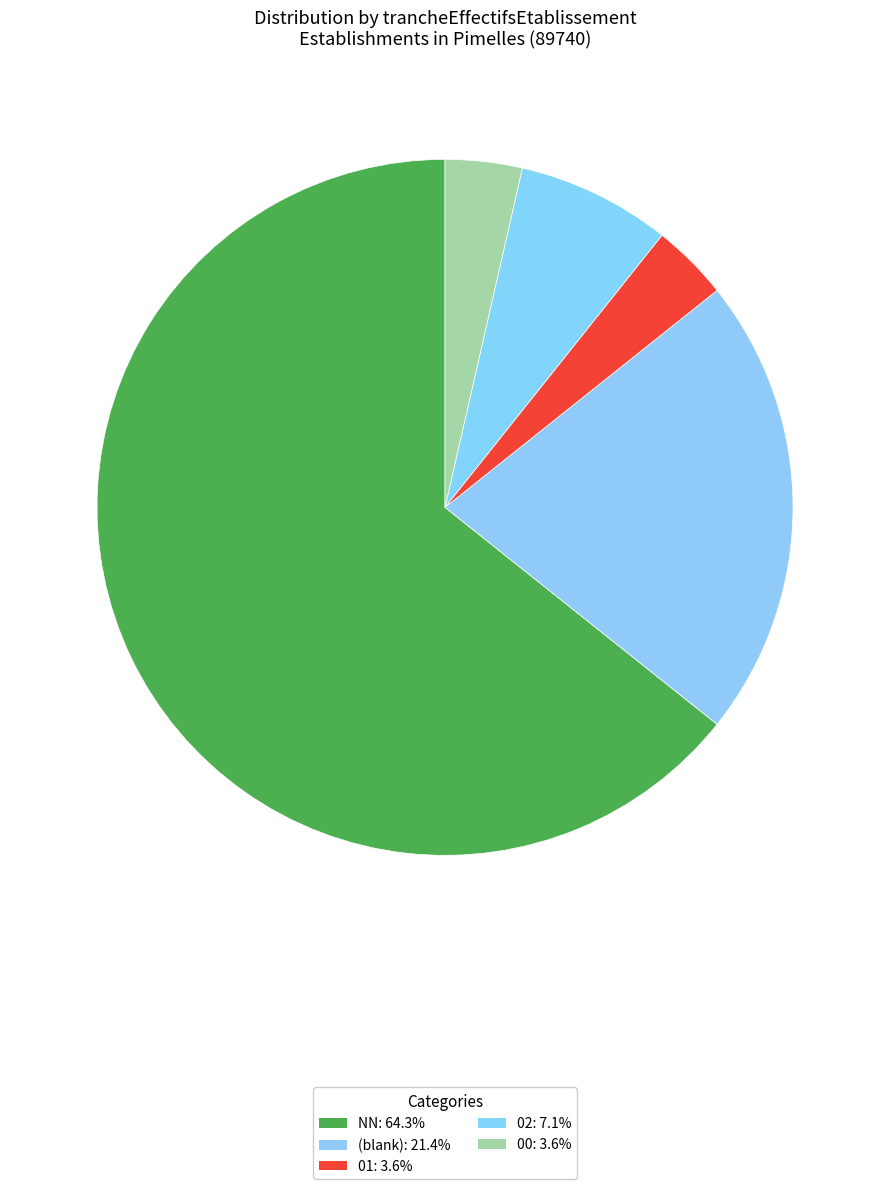

To the nearest percent, what is the difference between the largest and smallest slice percentages?

61%